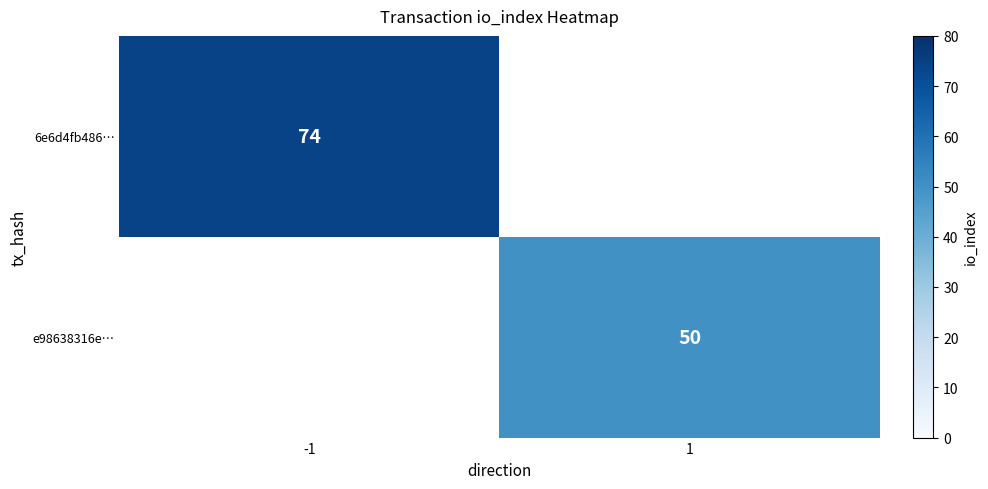

The value of e98638316e… at 1 is 50. True or false?

True